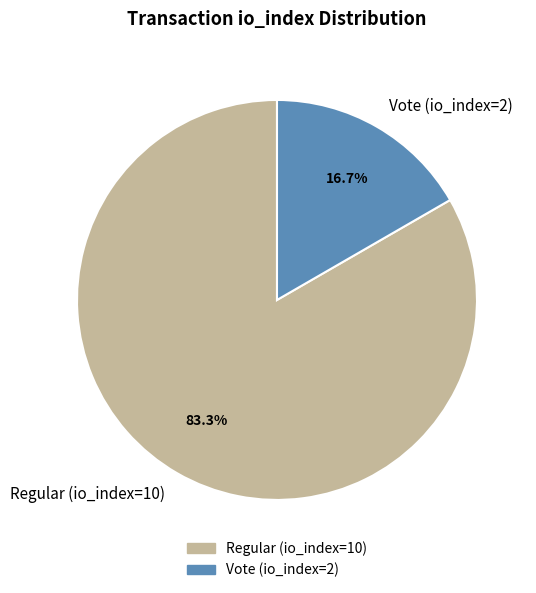

What portion of the pie excludes Regular (io_index=10)?

16.7%